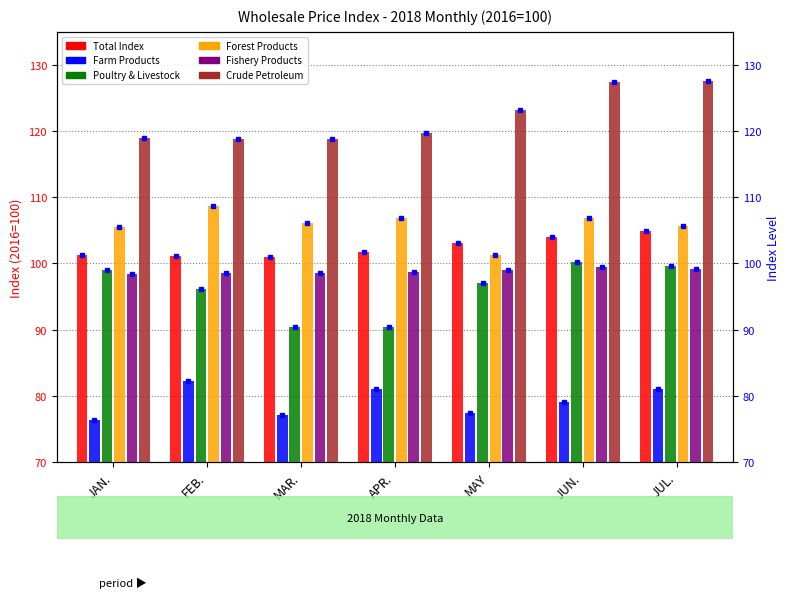

What is the label of the 6th bar from the right?

FEB.